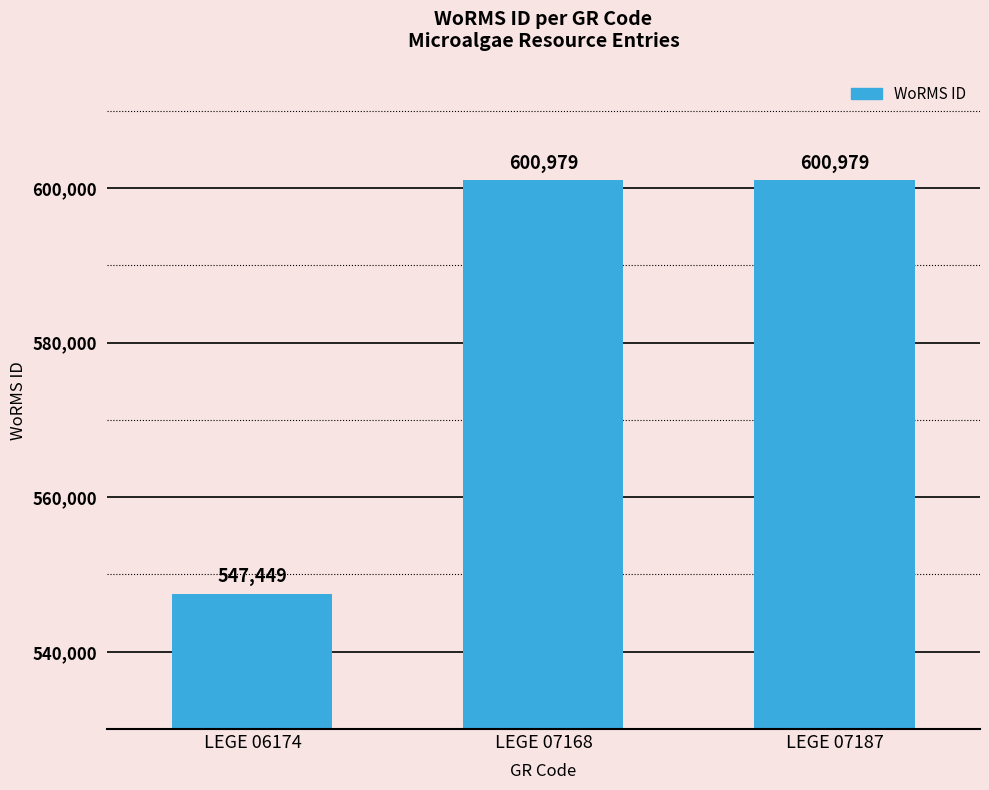

Reading right to left, list all the values displayed in this chart.

LEGE 07187=600979	LEGE 07168=600979	LEGE 06174=547449